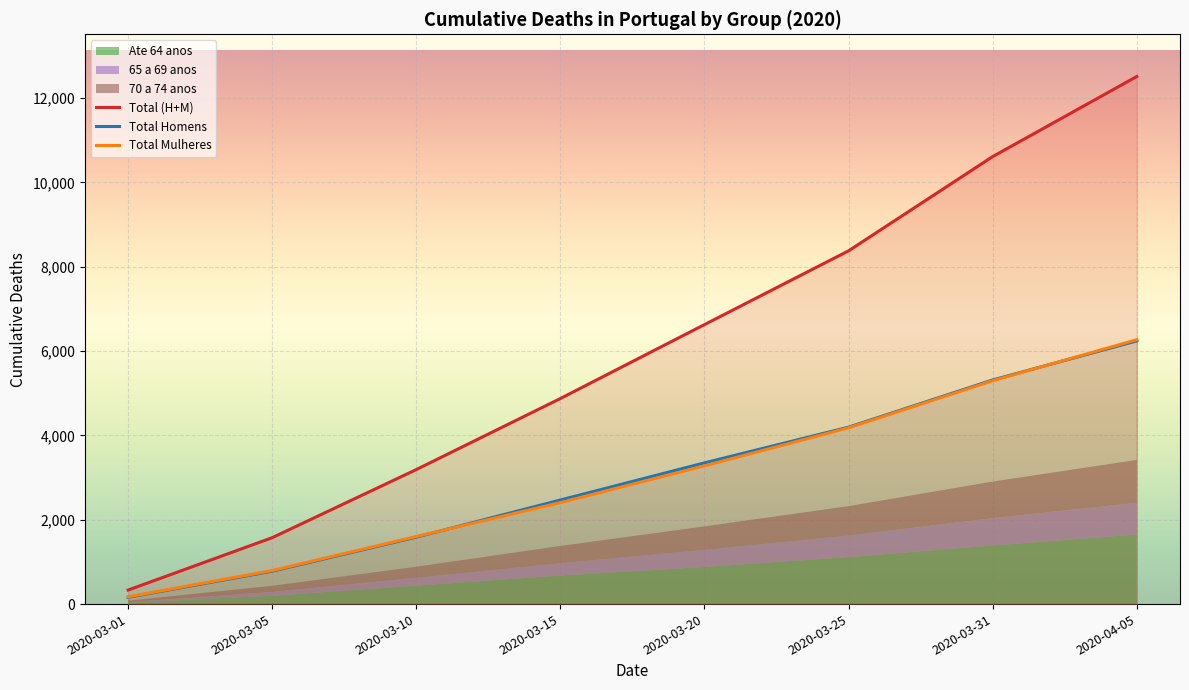

What is the maximum value for Total (H+M)?

12511